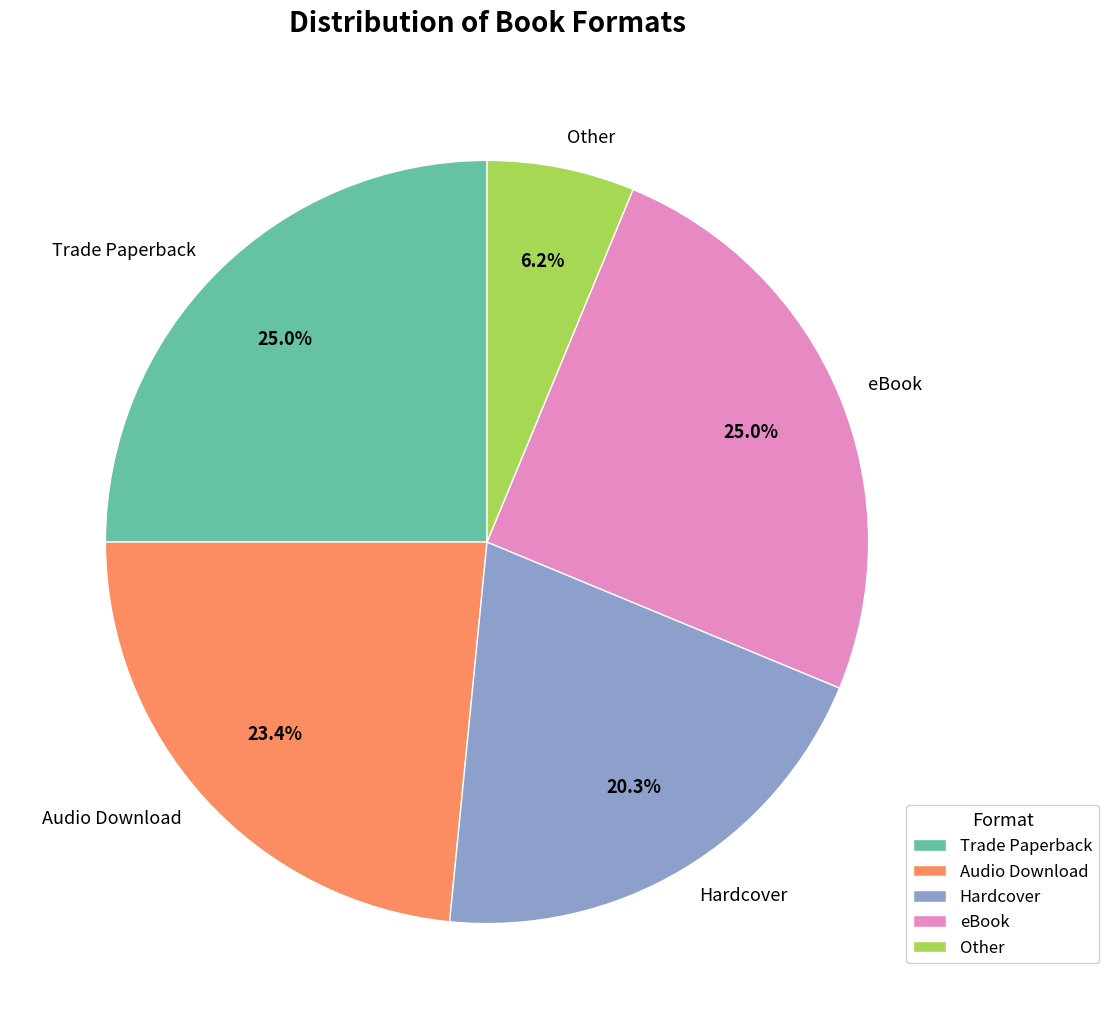

True or false: eBook accounts for 25% of the total.

True